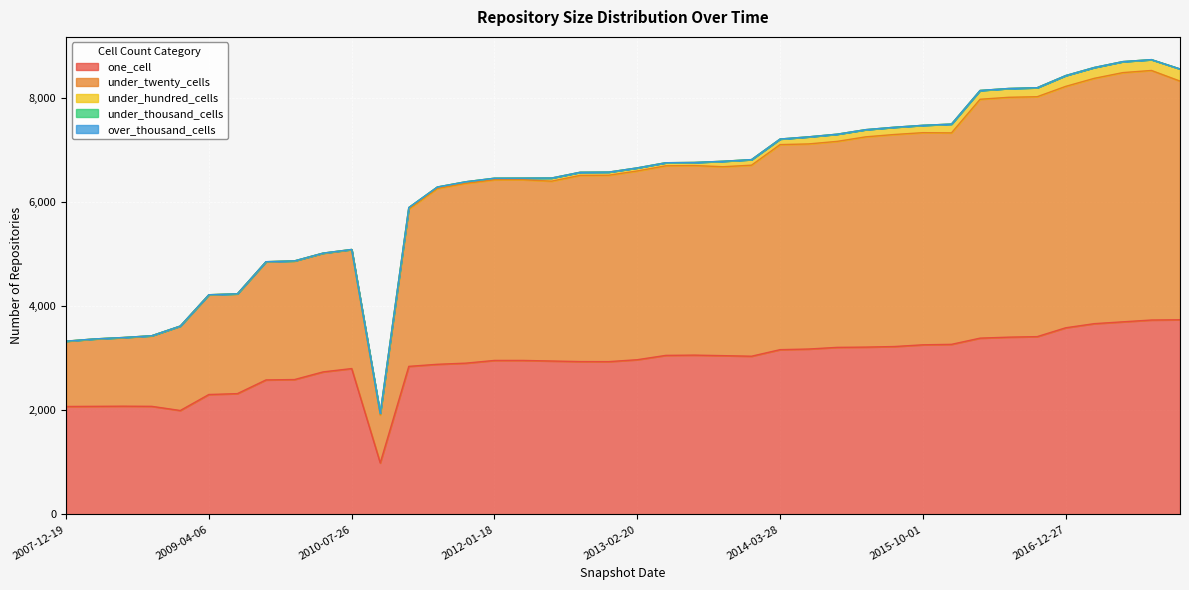

What position from the left is 2011-06-10?

14